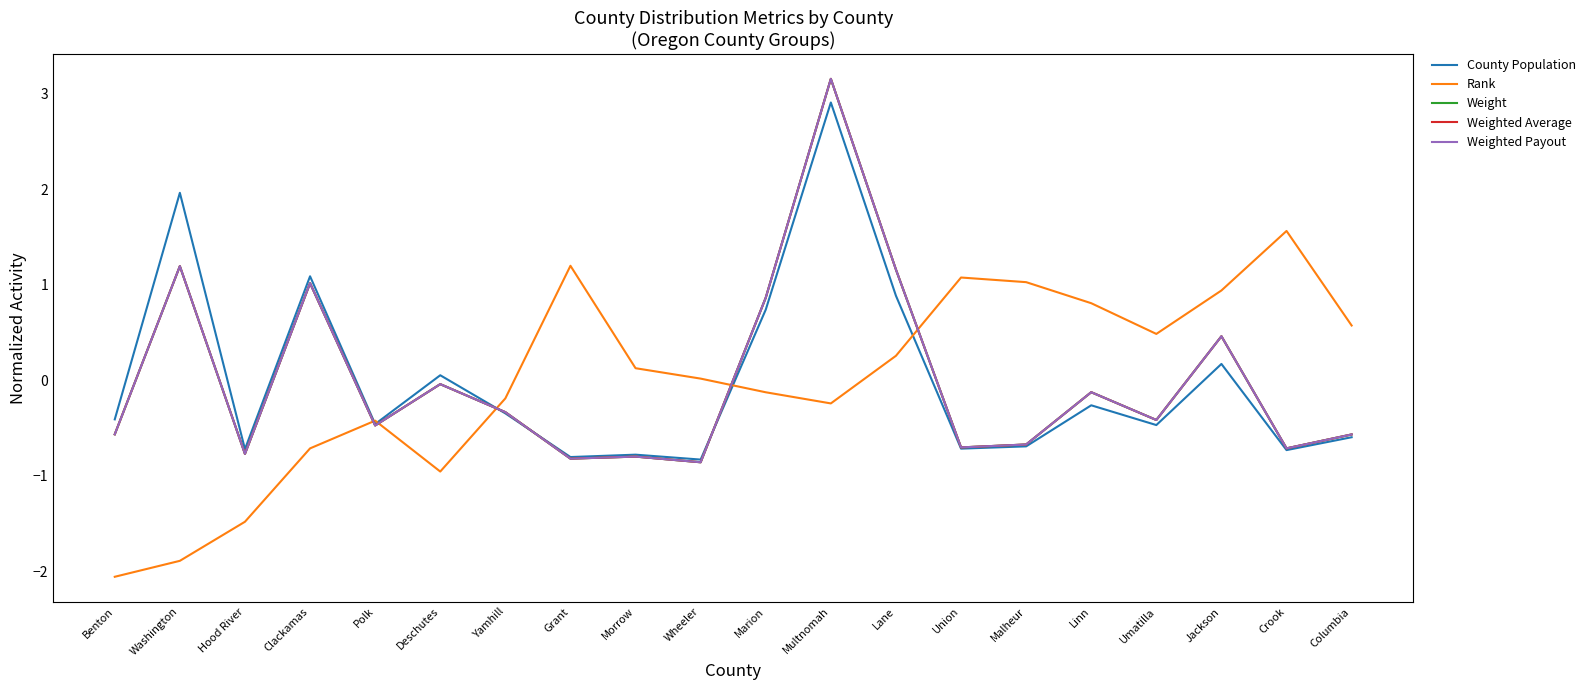

In Weight, how many points are lower than both neighbors (excluding endpoints)?

7